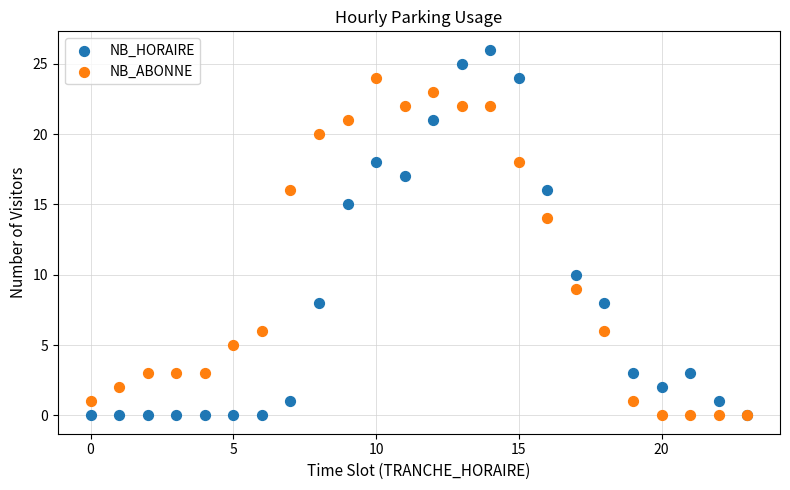

Which series reaches the maximum Y coordinate?

NB_HORAIRE